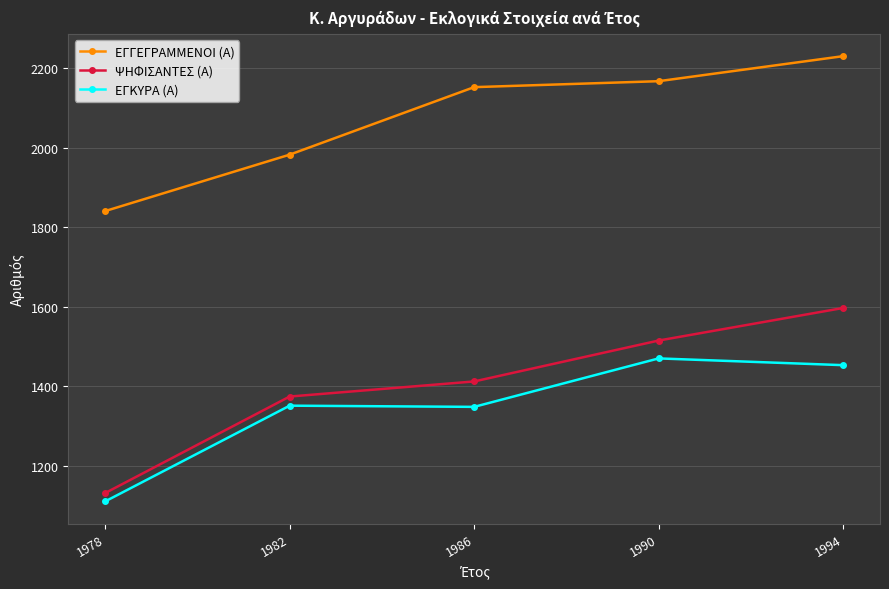

What is the sum of the ΕΓΚΥΡΑ (Α) values at 1994 and 1982?

2804